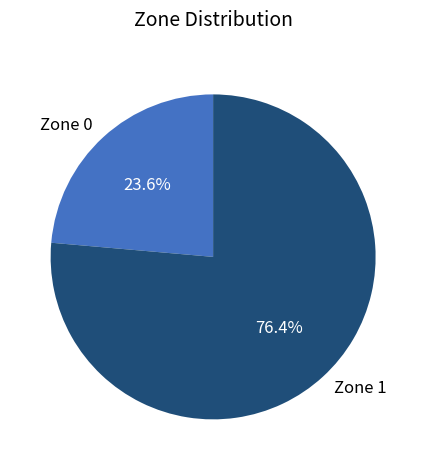

Which category has the biggest portion of the pie?

Zone 1